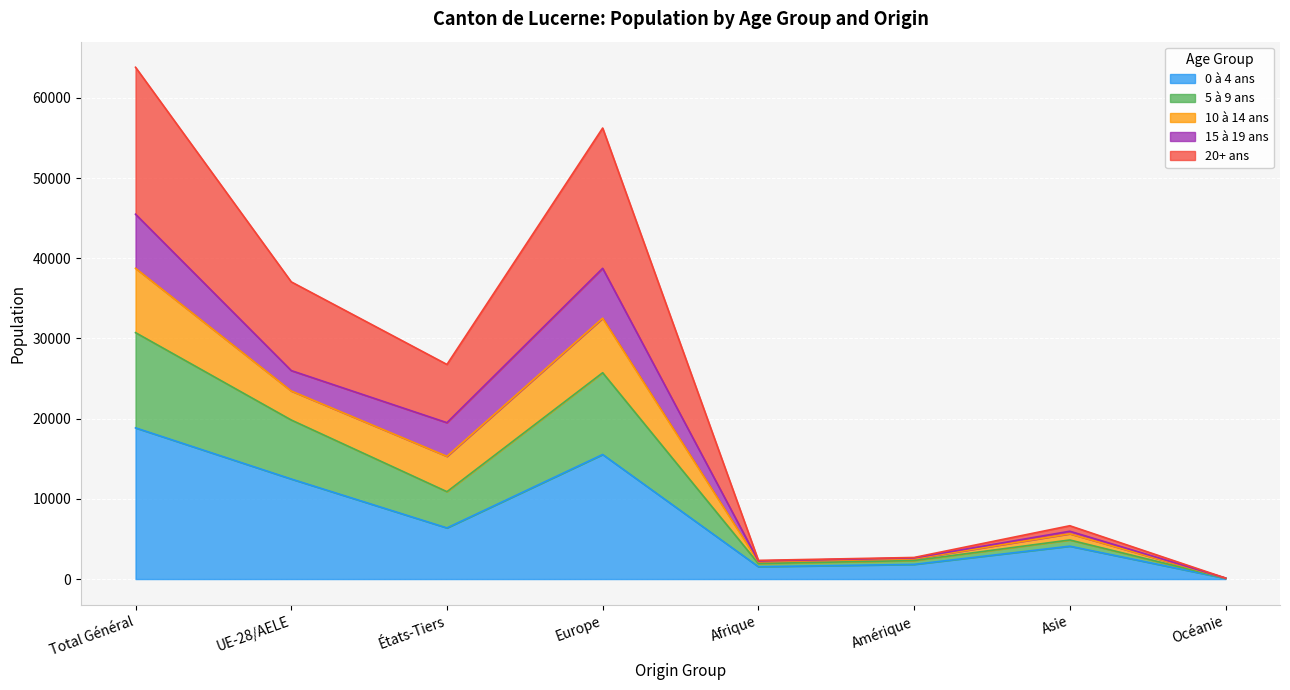

At which label does 0 à 4 ans reach its peak?

Total Général